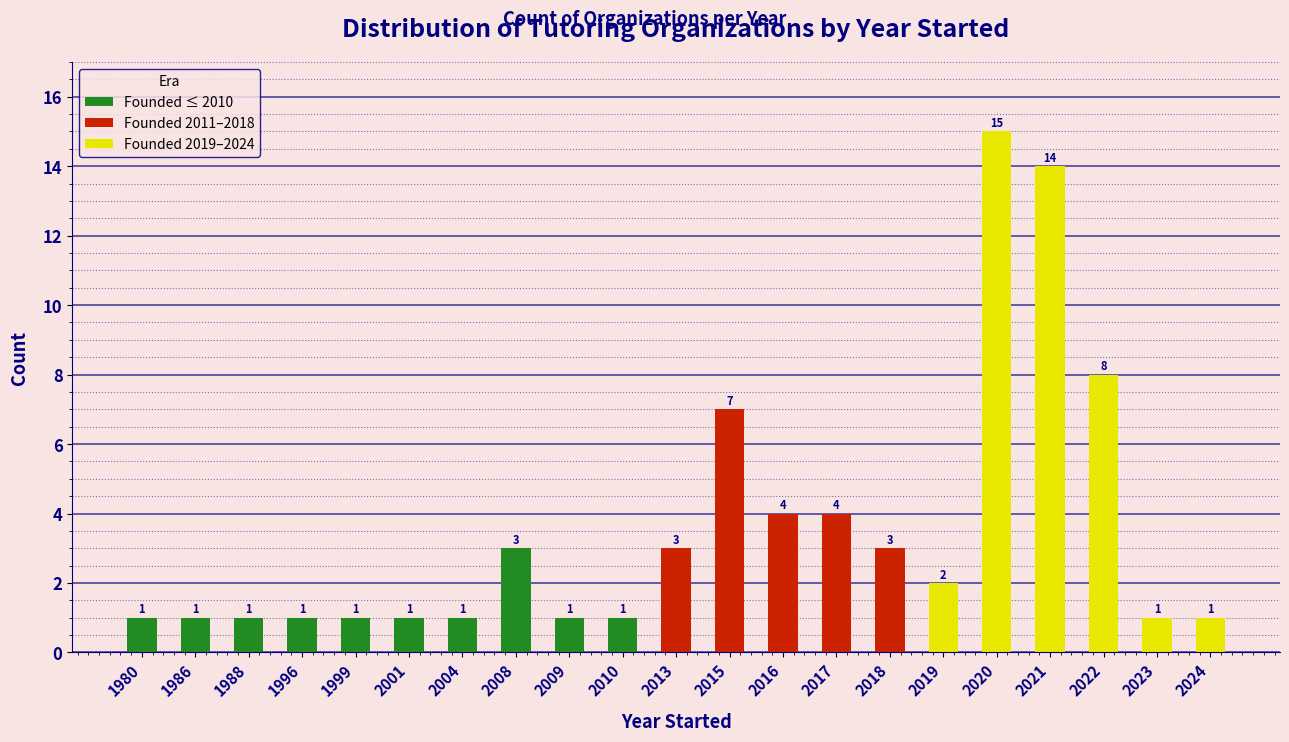

Reading right to left, extract all data points from this chart.

1	1	8	14	15	2	3	4	4	7	3	1	1	3	1	1	1	1	1	1	1